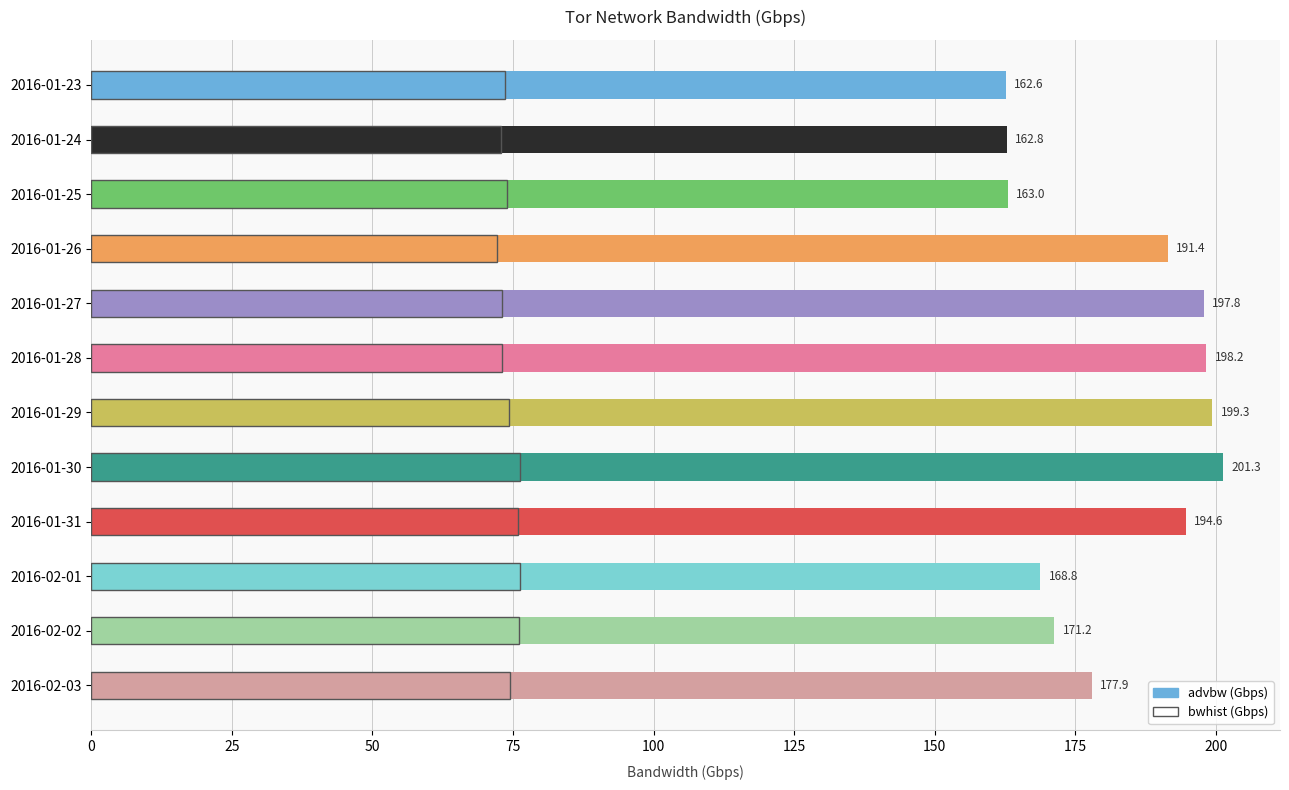

At which label is bwhist closest to 74?

2016-01-25